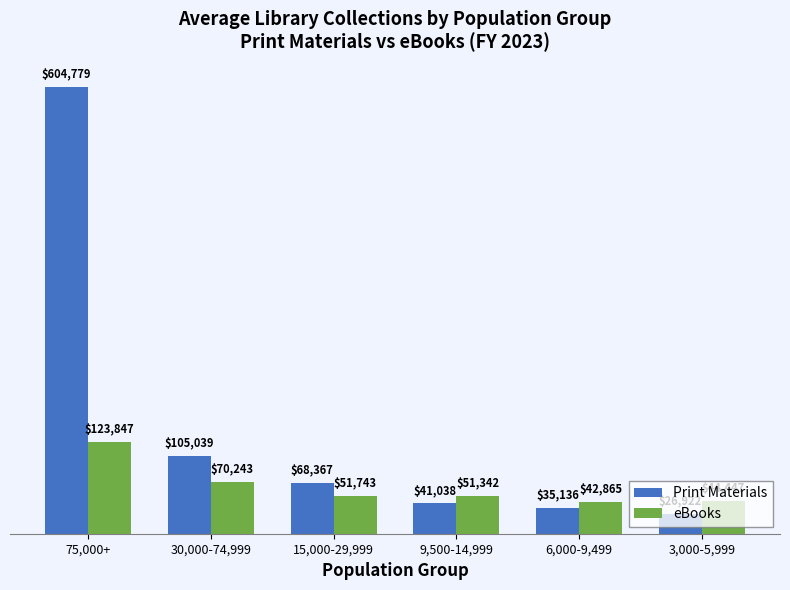

What is the label of the 3rd bar from the right?

9,500-14,999